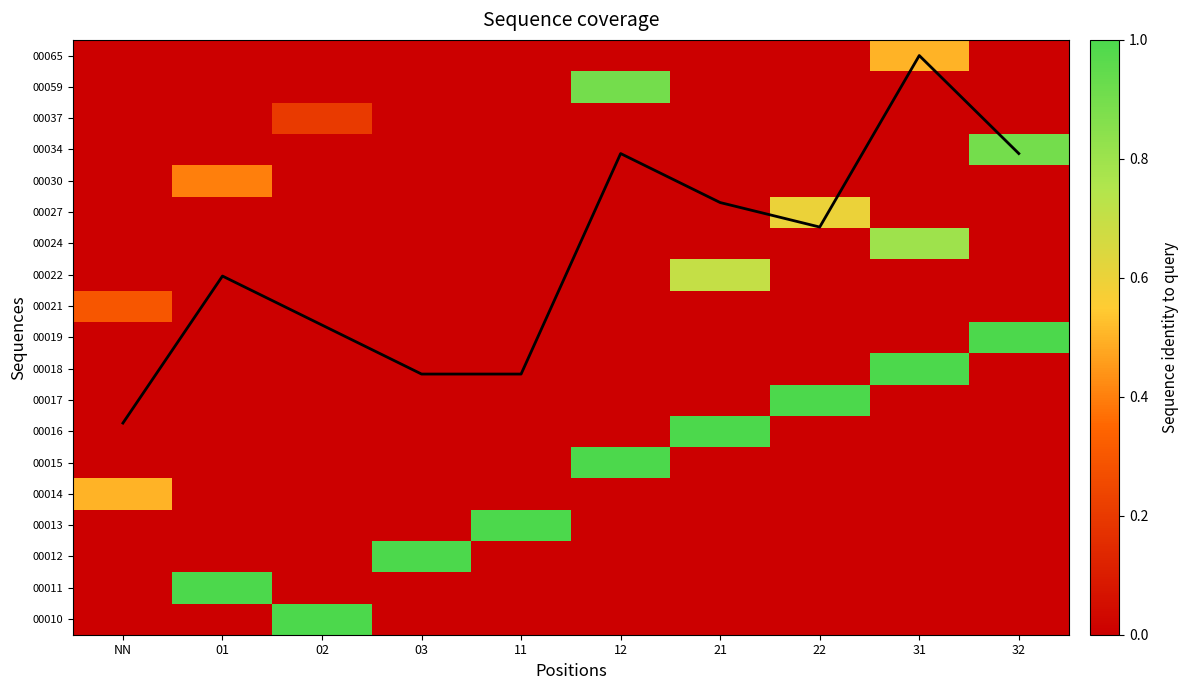

The 00024 series shows 0.3 at 32. True or false?

False